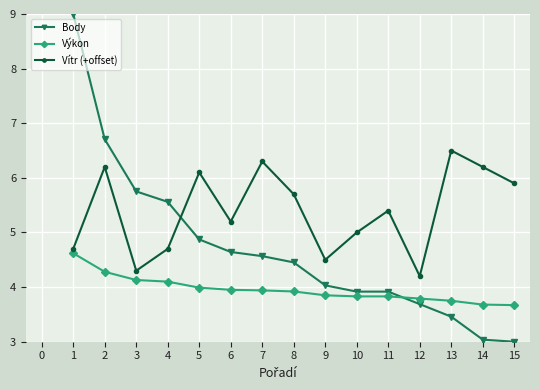

What is the difference between the second highest and minimum values in the Vítr (+offset) series?

2.1